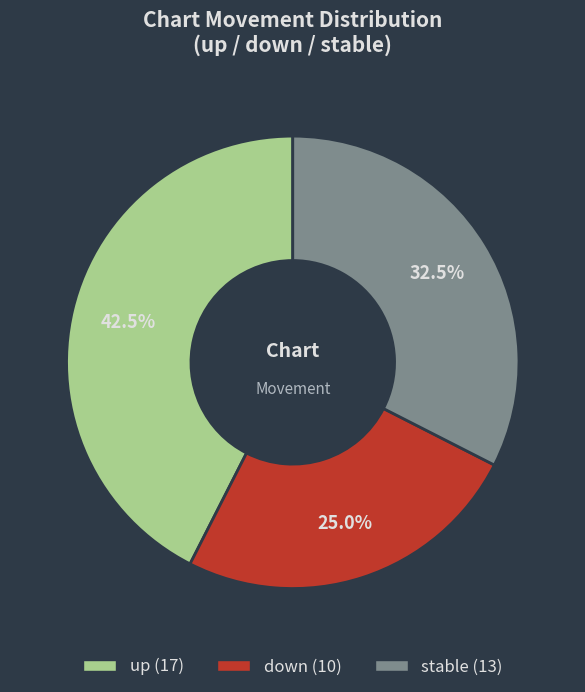

Count the number of slices in the pie.

3